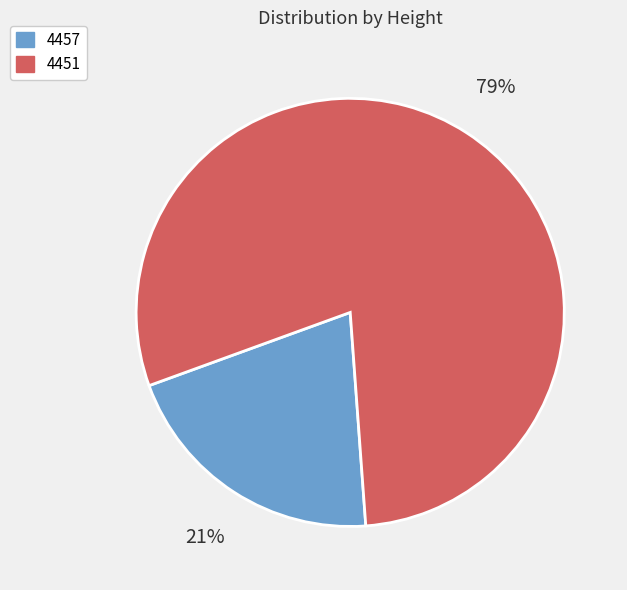

Which slice is the smallest?

4457